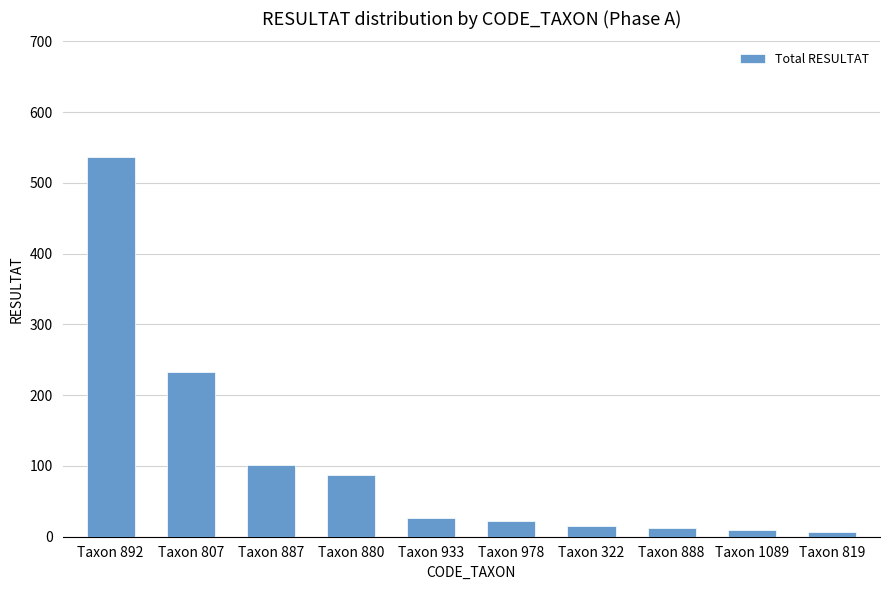

What position from the left is Taxon 322?

7